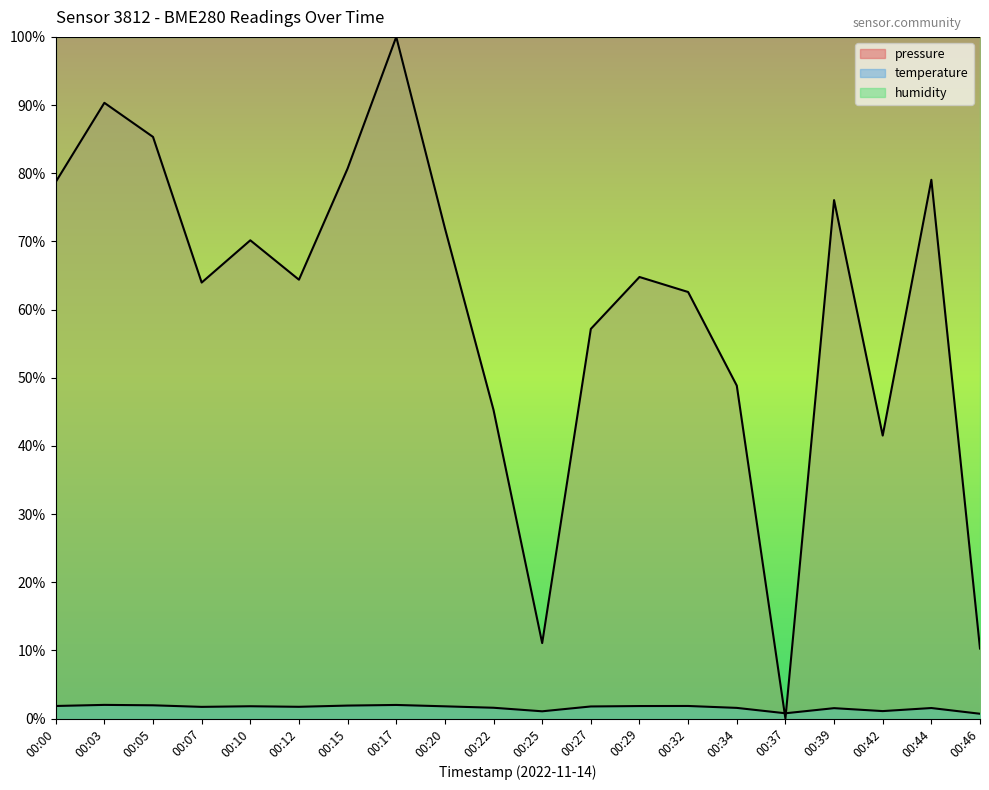

What is the difference between the pressure values at 00:25 and 00:00?

67.6